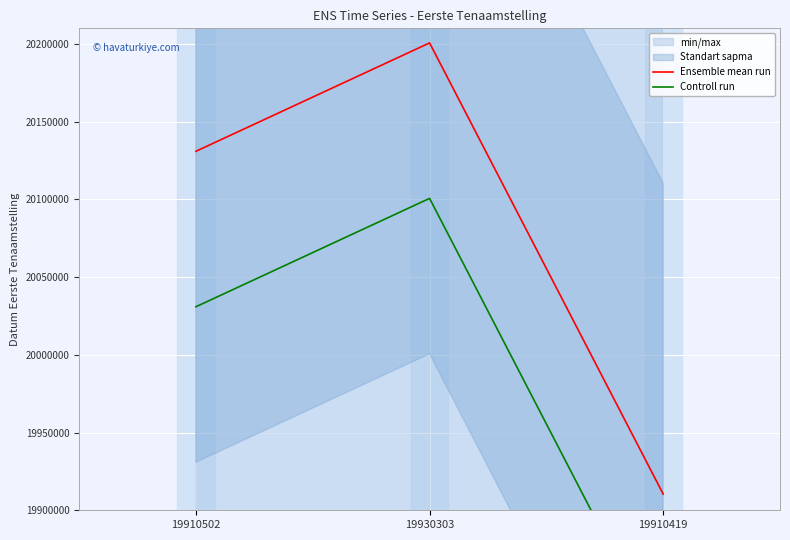

True or false: Ensemble mean run has a value of 20130926 at 19910502.

True